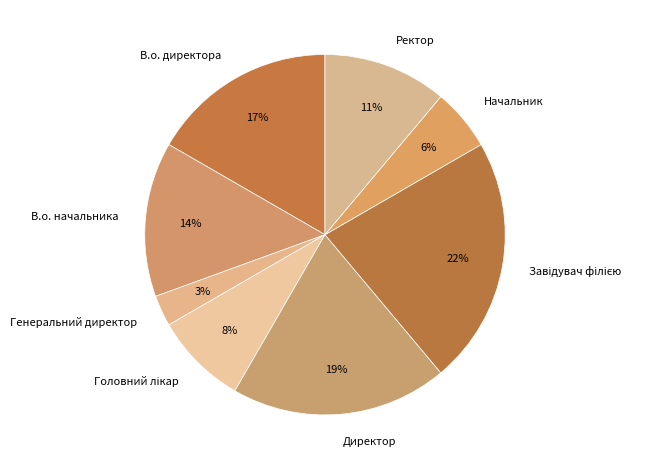

To the nearest percent, what is the difference between the В.о. директора and Ректор slice percentages?

6%